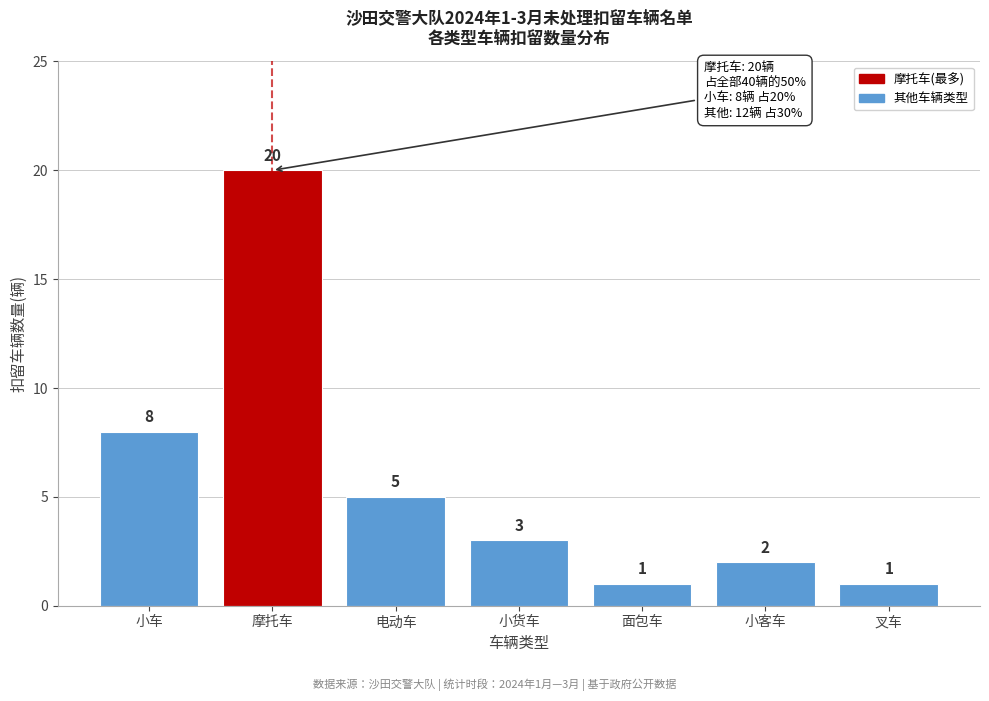

Reading right to left, transcribe all the data shown in this chart.

1	2	1	3	5	20	8